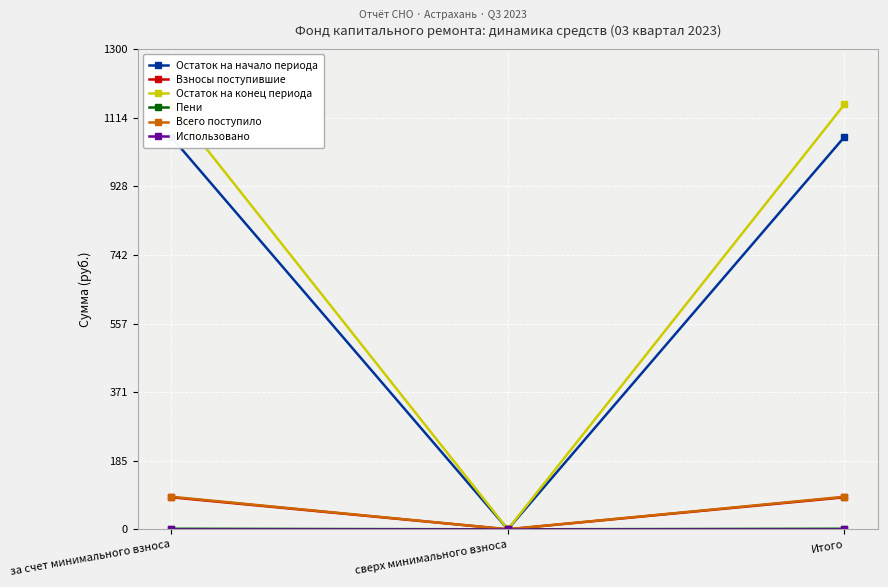

What is the average value of the Пени series?

1.0